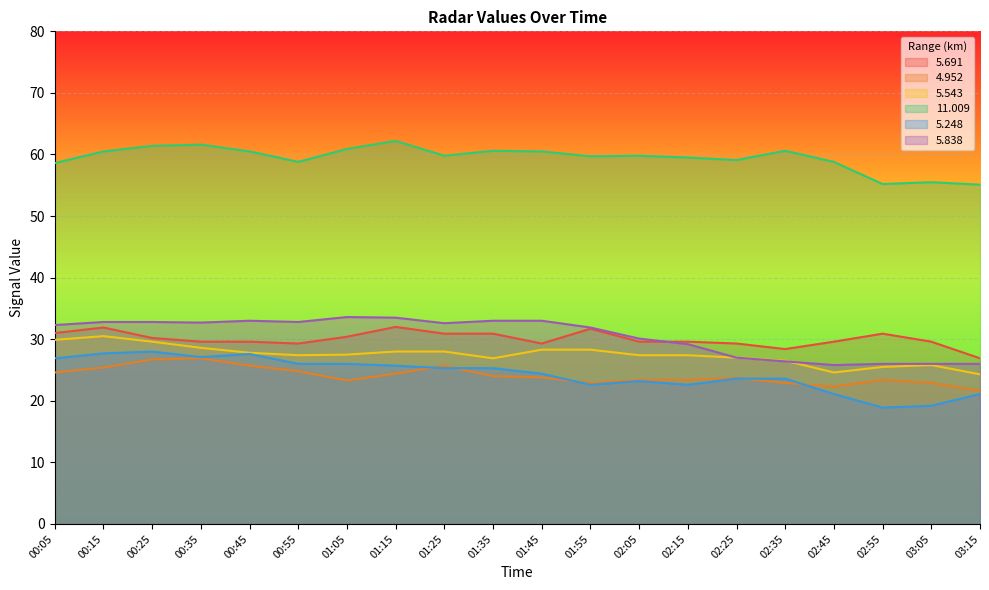

How many distinct data groups are displayed?

6